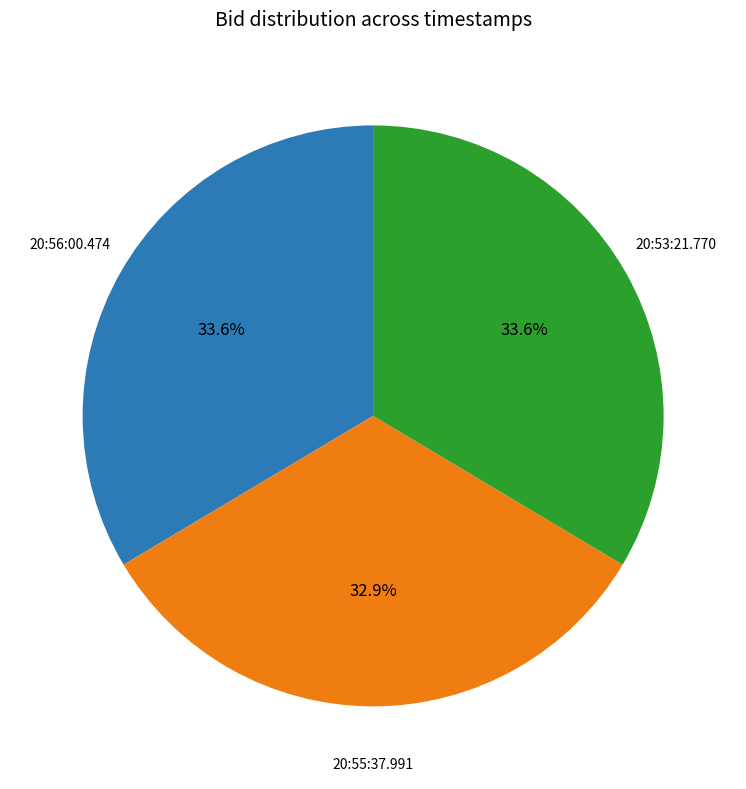

To the nearest percent, what is the average slice percentage?

33%